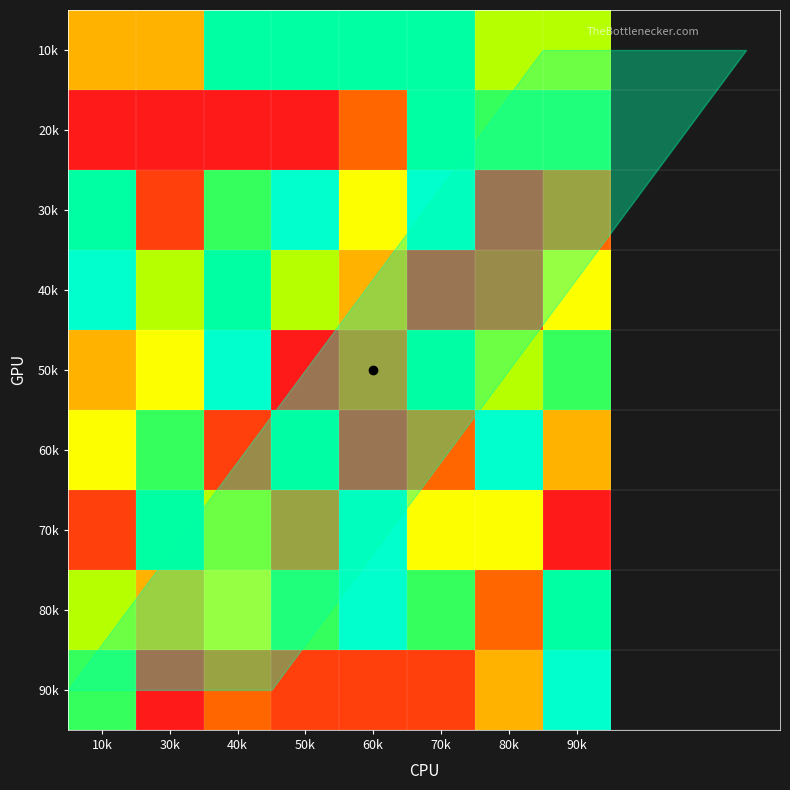

Reading right to left, extract all data points from this chart.

10k: 90k=6	80k=6	70k=8	60k=8	50k=8	40k=8	30k=4	10k=4
20k: 90k=7	80k=7	70k=8	60k=3	50k=1	40k=1	30k=1	10k=1
30k: 90k=3	80k=1	70k=9	60k=5	50k=9	40k=7	30k=2	10k=8
40k: 90k=5	80k=2	70k=1	60k=4	50k=6	40k=8	30k=6	10k=9
50k: 90k=7	80k=6	70k=8	60k=3	50k=1	40k=9	30k=5	10k=4
60k: 90k=4	80k=9	70k=3	60k=1	50k=8	40k=2	30k=7	10k=5
70k: 90k=1	80k=5	70k=5	60k=9	50k=3	40k=6	30k=8	10k=2
80k: 90k=8	80k=3	70k=7	60k=9	50k=7	40k=5	30k=4	10k=6
90k: 90k=9	80k=4	70k=2	60k=2	50k=2	40k=3	30k=1	10k=7